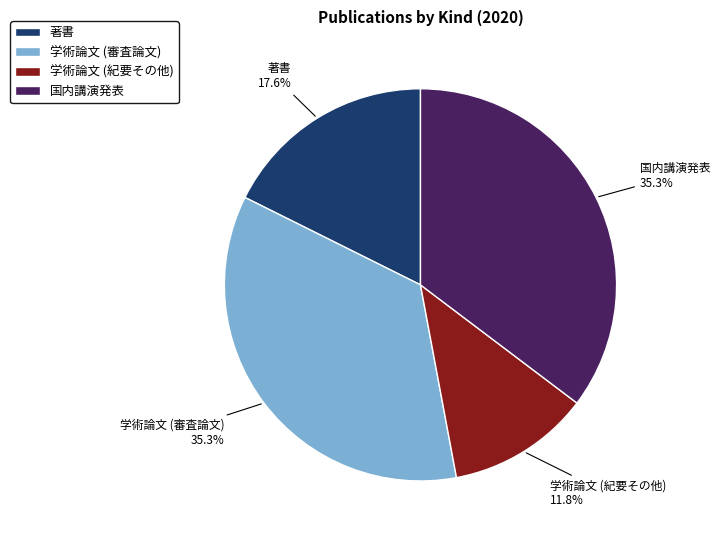

Is it true that 国内講演発表 is 35% of the pie?

True